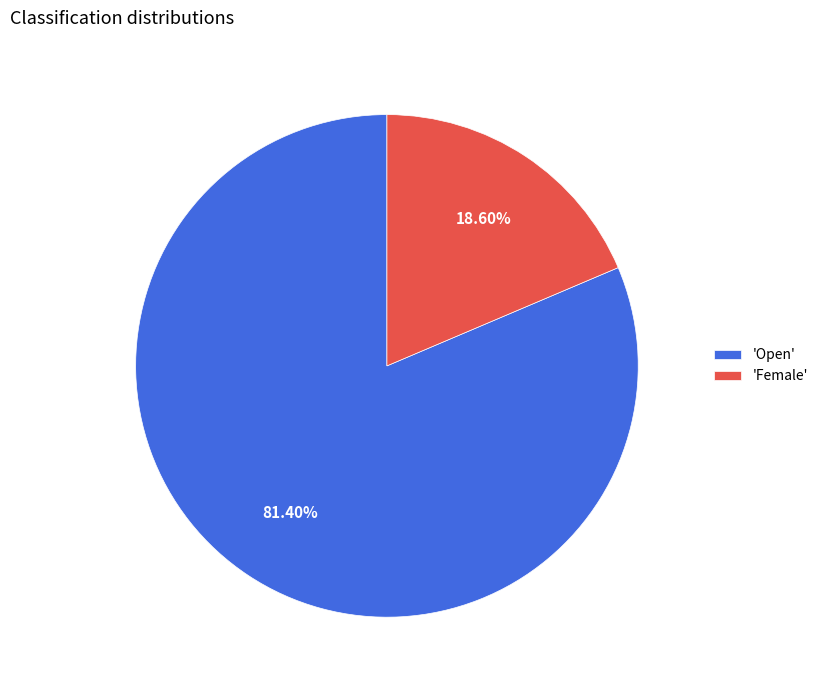

Which slice is the largest?

'Open'